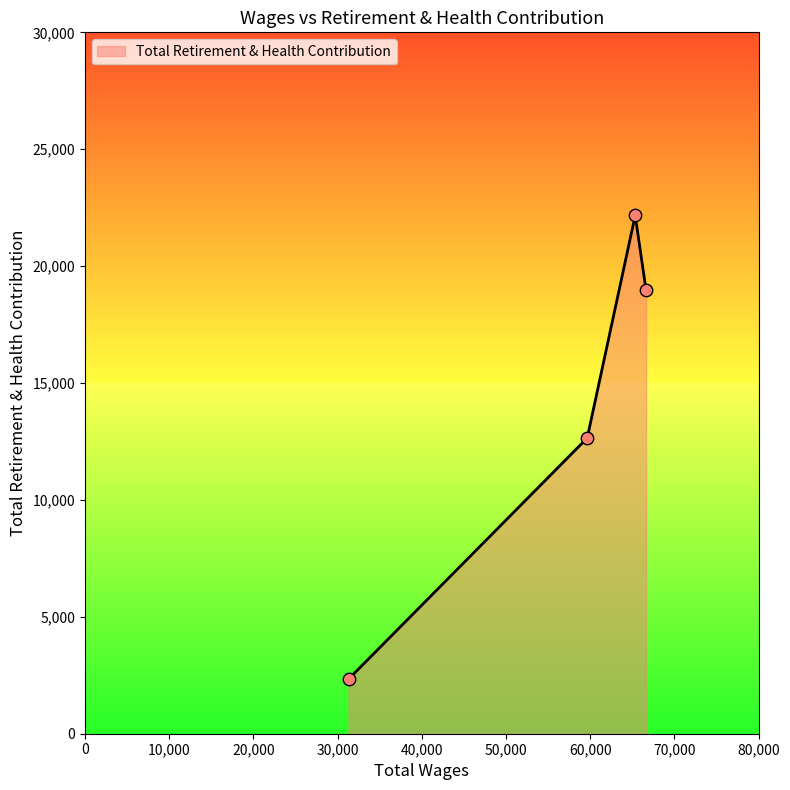

What is the maximum value shown in the chart?

22166